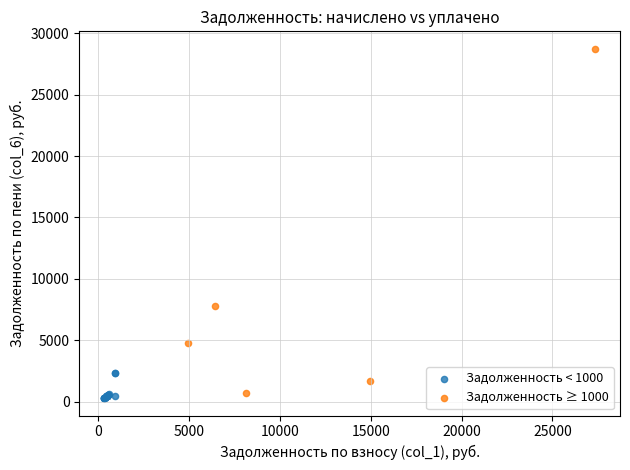

Which series has the widest spread of Y values?

Задолженность ≥ 1000